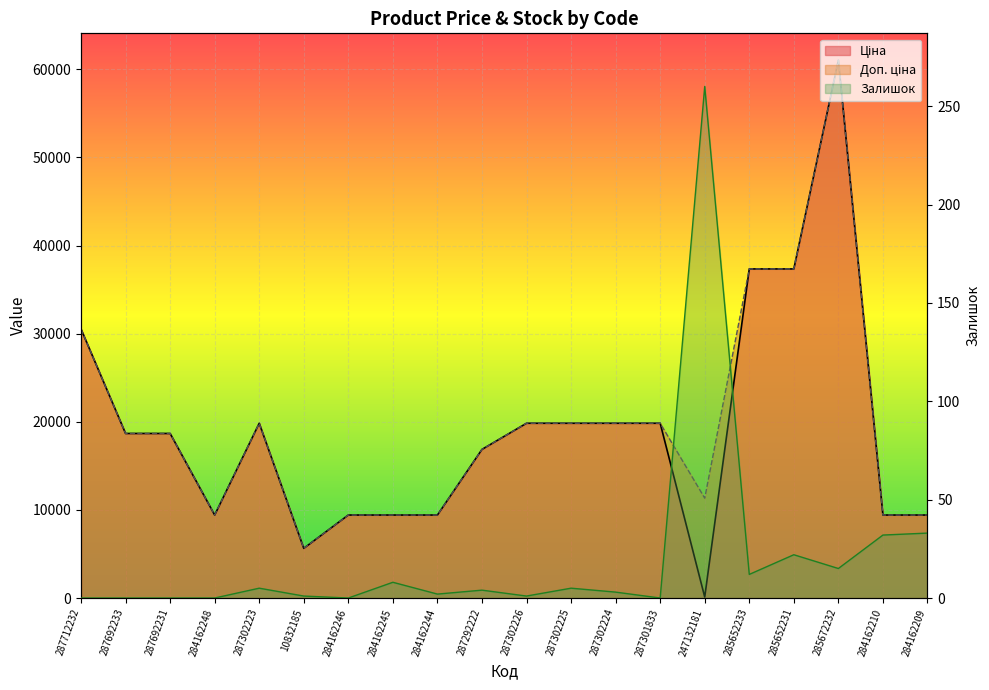

At how many categories does at least one series exceed 2542?

20